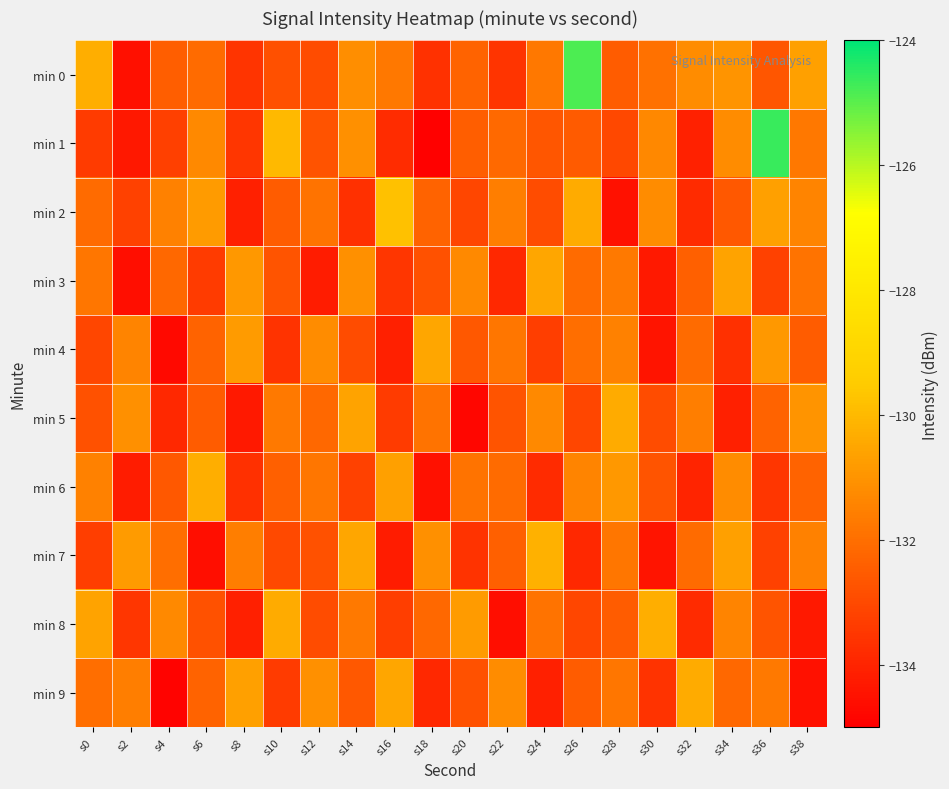

Which series has the largest total across all categories?

min 0